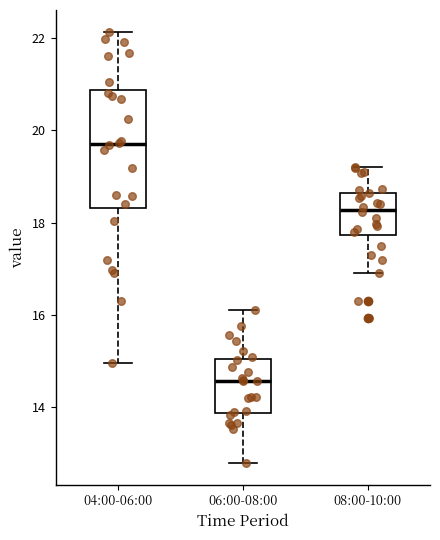

Where does the median line of the box for 06:00-08:00 sit on the y-axis? The values are not printed on the chart, so give them approximately, as read against the axis.

14.6